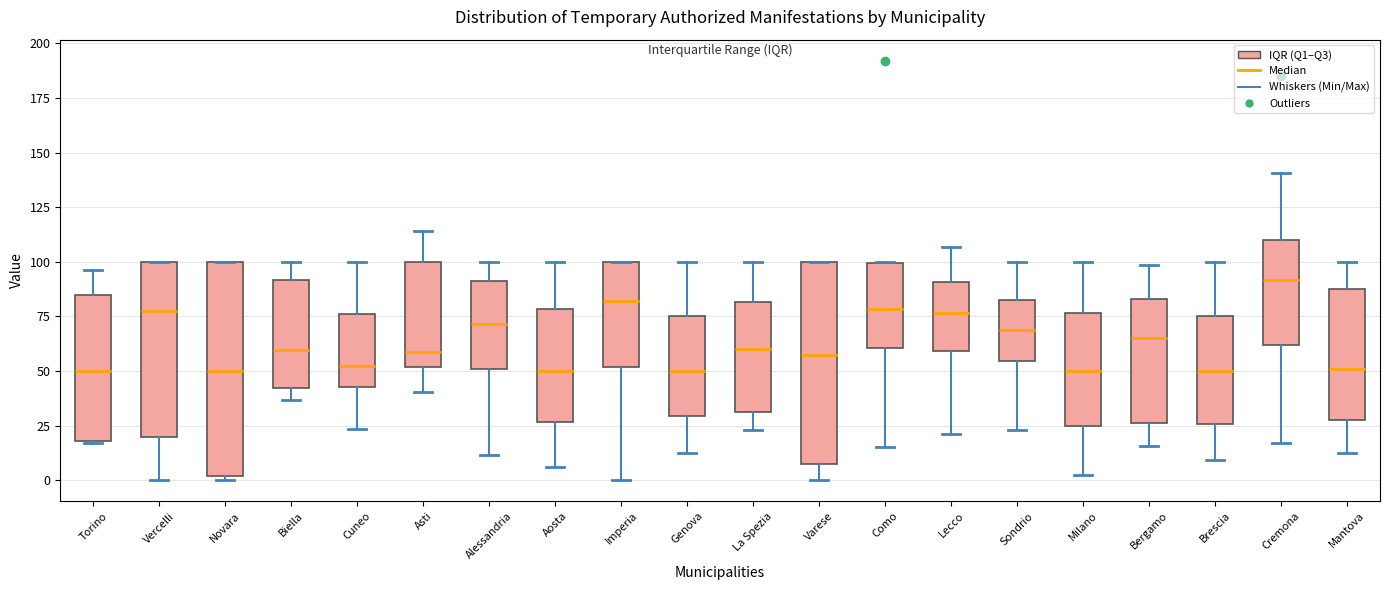

Reading left to right, transcribe this box plot: for each box, give where its median line is, the range the box spans, and where its two whiskers end, as read against the y-axis. The values are not printed on the chart, so give them approximately, as read against the axis.

Torino: median 50, box 20 to 85, whiskers 15 to 95
Vercelli: median 80, box 20 to 100, whiskers 0 to 100
Novara: median 50, box 0 to 100, whiskers 0 (just below the box's lower edge) to 100
Biella: median 60, box 40 to 90, whiskers 35 to 100
Cuneo: median 50, box 45 to 75, whiskers 25 to 100
Asti: median 60, box 50 to 100, whiskers 40 to 115
Alessandria: median 70, box 50 to 90, whiskers 10 to 100
Aosta: median 50, box 25 to 80, whiskers 5 to 100
Imperia: median 80, box 50 to 100, whiskers 0 to 100
Genova: median 50, box 30 to 75, whiskers 10 to 100
La Spezia: median 60, box 30 to 80, whiskers 25 to 100
Varese: median 55, box 10 to 100, whiskers 0 to 100
Como: median 80, box 60 to 100, whiskers 15 to 100
Lecco: median 75, box 60 to 90, whiskers 20 to 105
Sondrio: median 70, box 55 to 85, whiskers 25 to 100
Milano: median 50, box 25 to 75, whiskers 0 to 100
Bergamo: median 65, box 25 to 85, whiskers 15 to 100
Brescia: median 50, box 25 to 75, whiskers 10 to 100
Cremona: median 90, box 60 to 110, whiskers 15 to 140
Mantova: median 50, box 30 to 85, whiskers 10 to 100